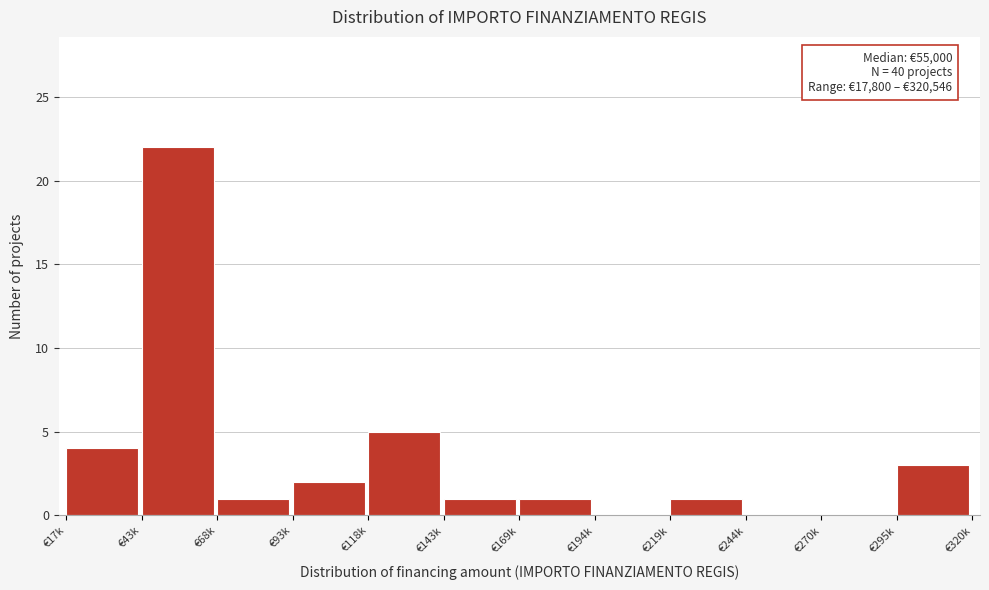

Reading left to right, list all the values displayed in this chart.

€17k=4	€43k=22	€68k=1	€93k=2	€118k=5	€143k=1	€169k=1	€194k=0	€219k=1	€244k=0	€270k=0	€295k=3